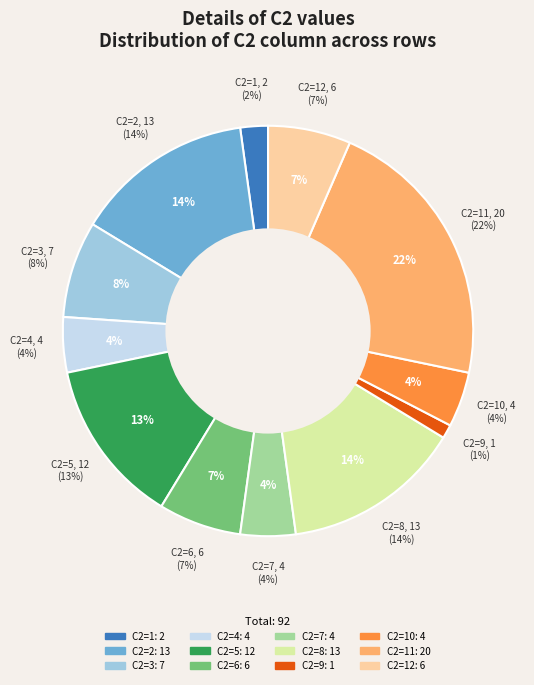

What is the total percentage of 7 and 4?

8.7%